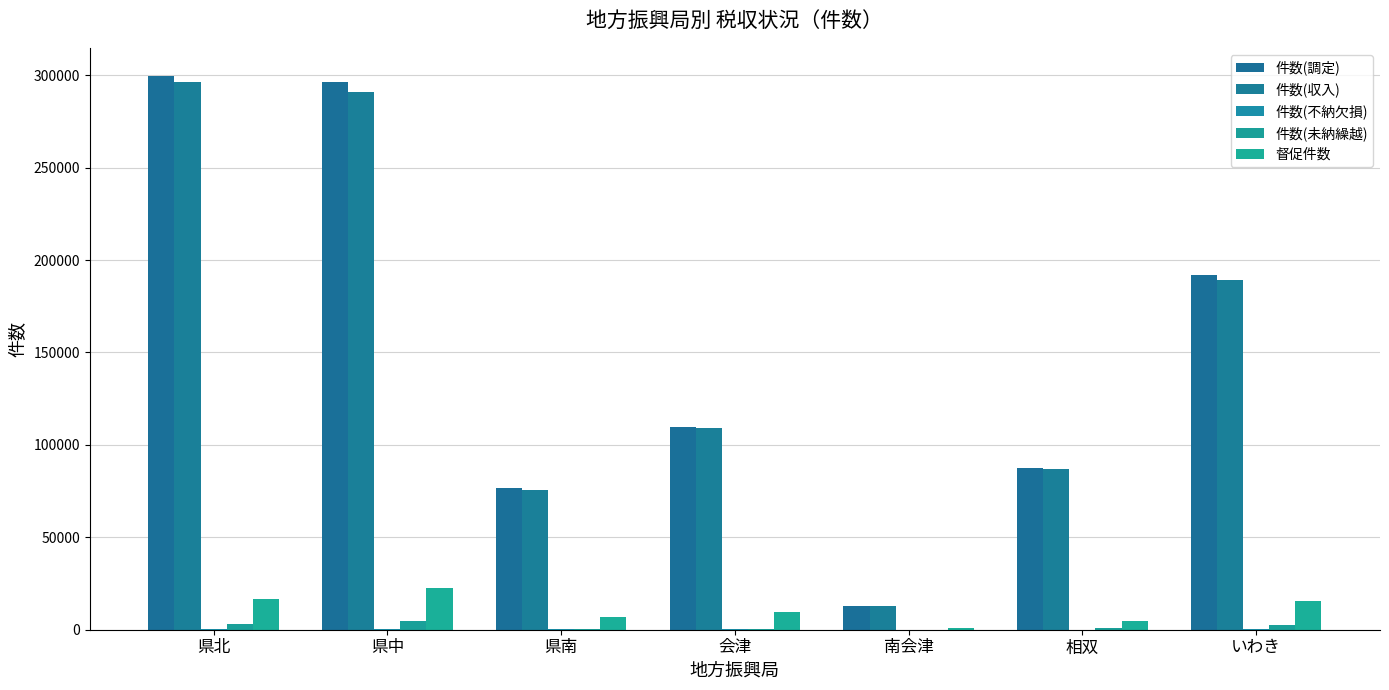

What is the average value of the 督促件数 series?

10980